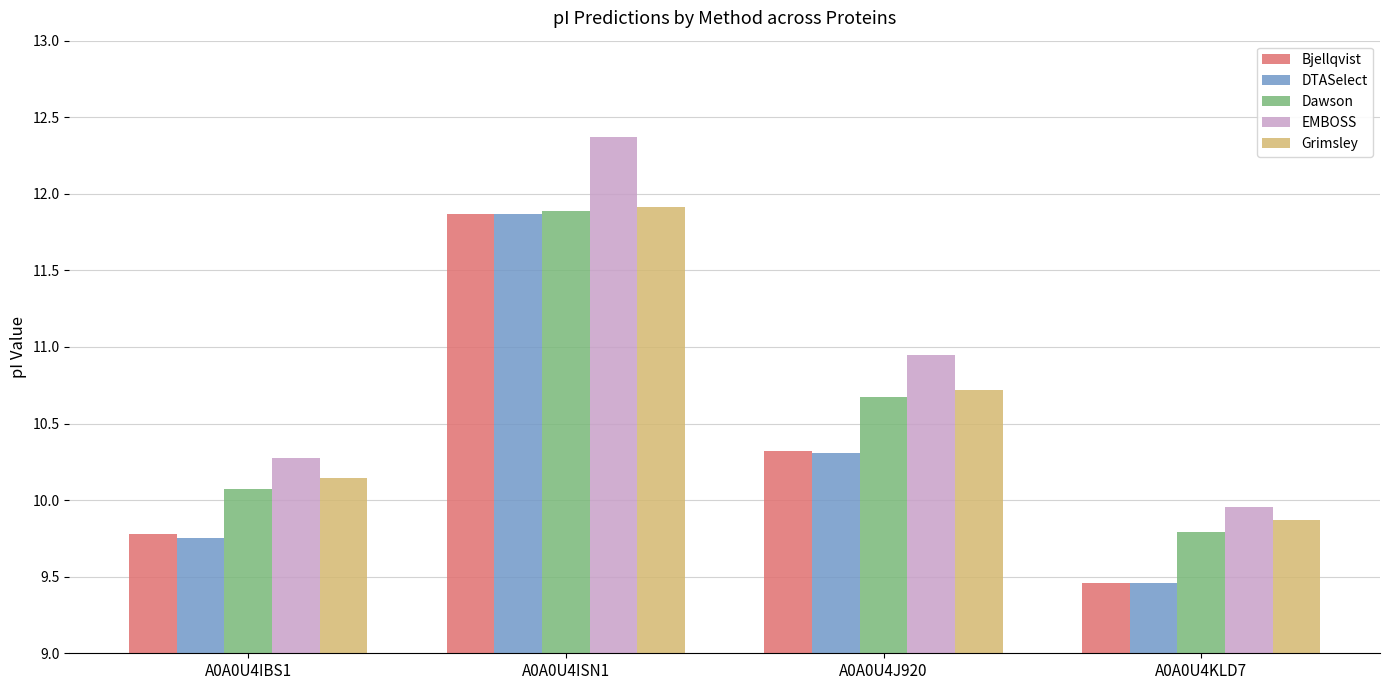

How many data points in Grimsley are above 10?

3